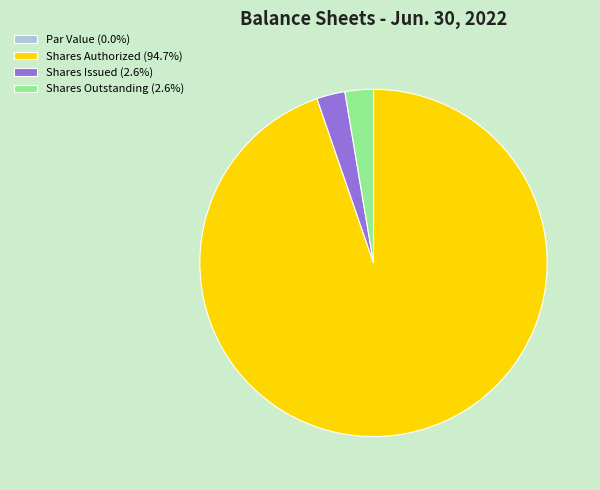

Approximately how many times larger is the value at Shares Authorized (94.7%) compared to Shares Outstanding (2.6%)?

35.9